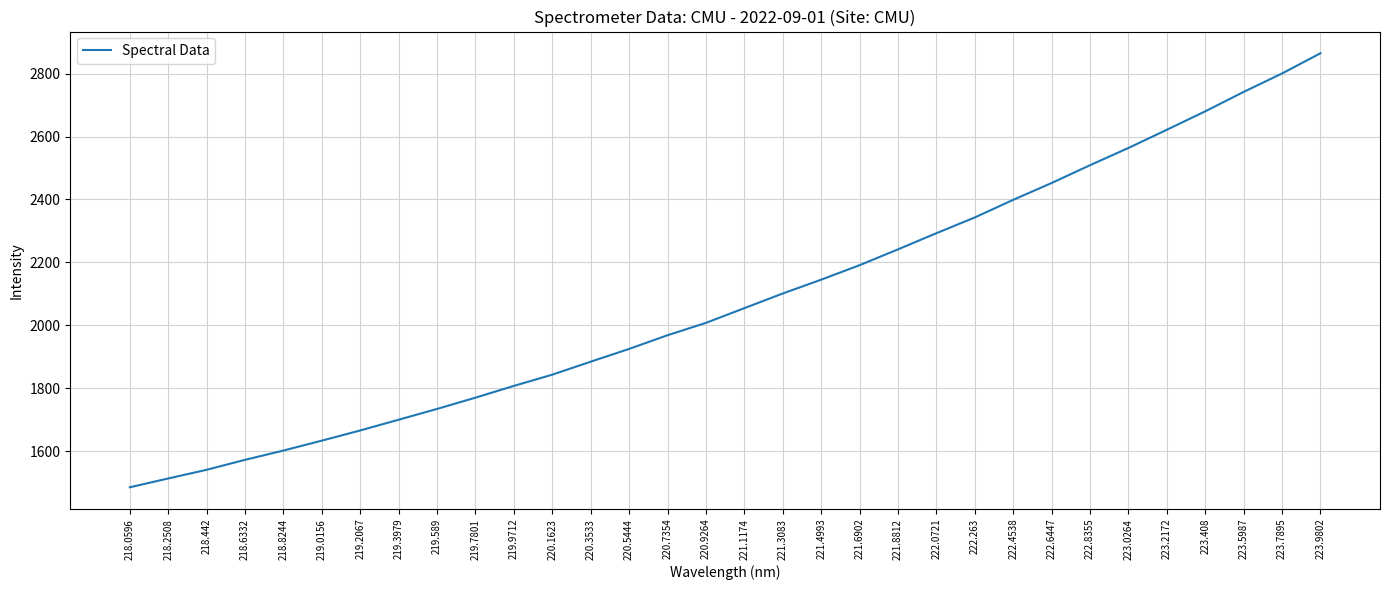

How many lines are shown in the chart?

1